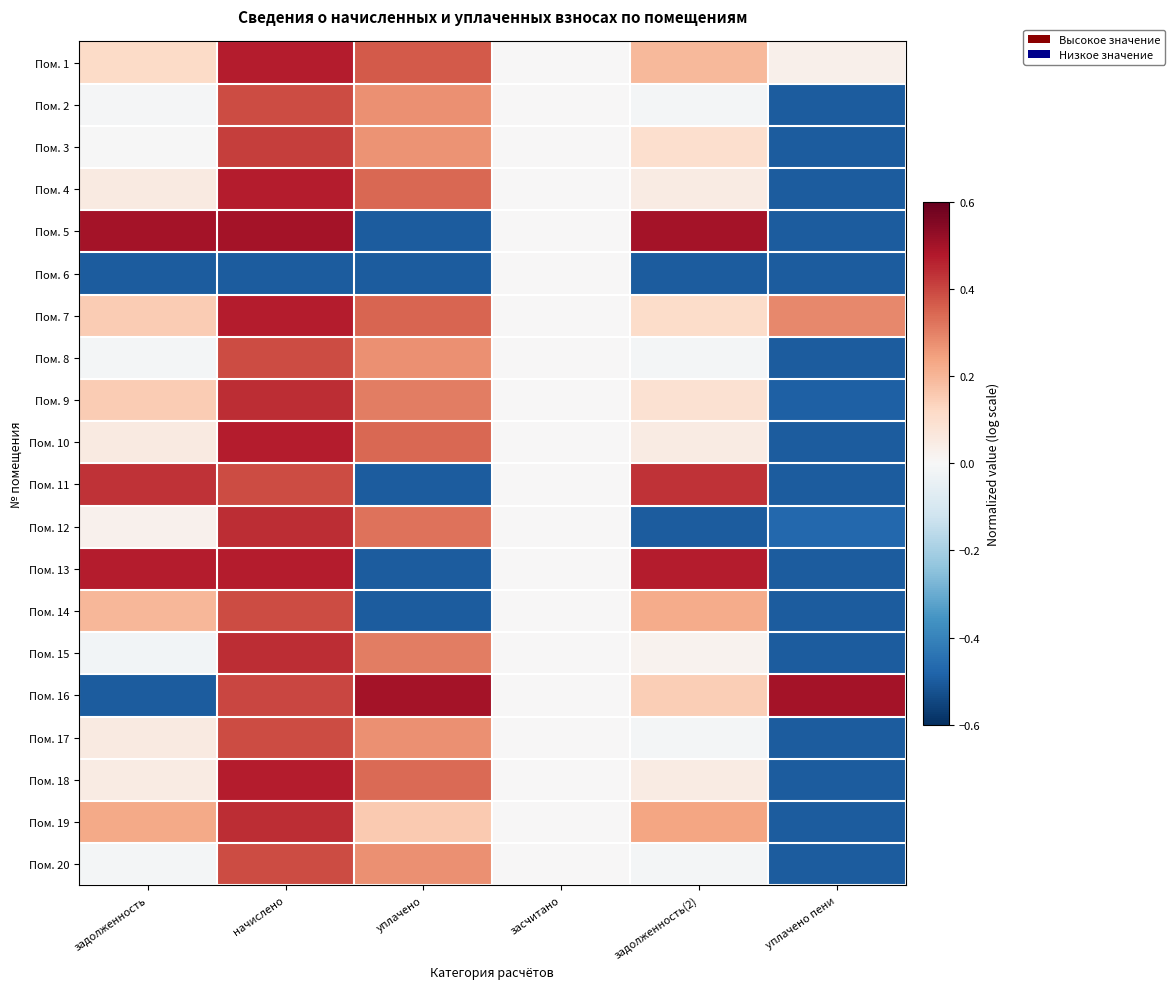

What is the total value across all series at уплачено пени?

-7.6